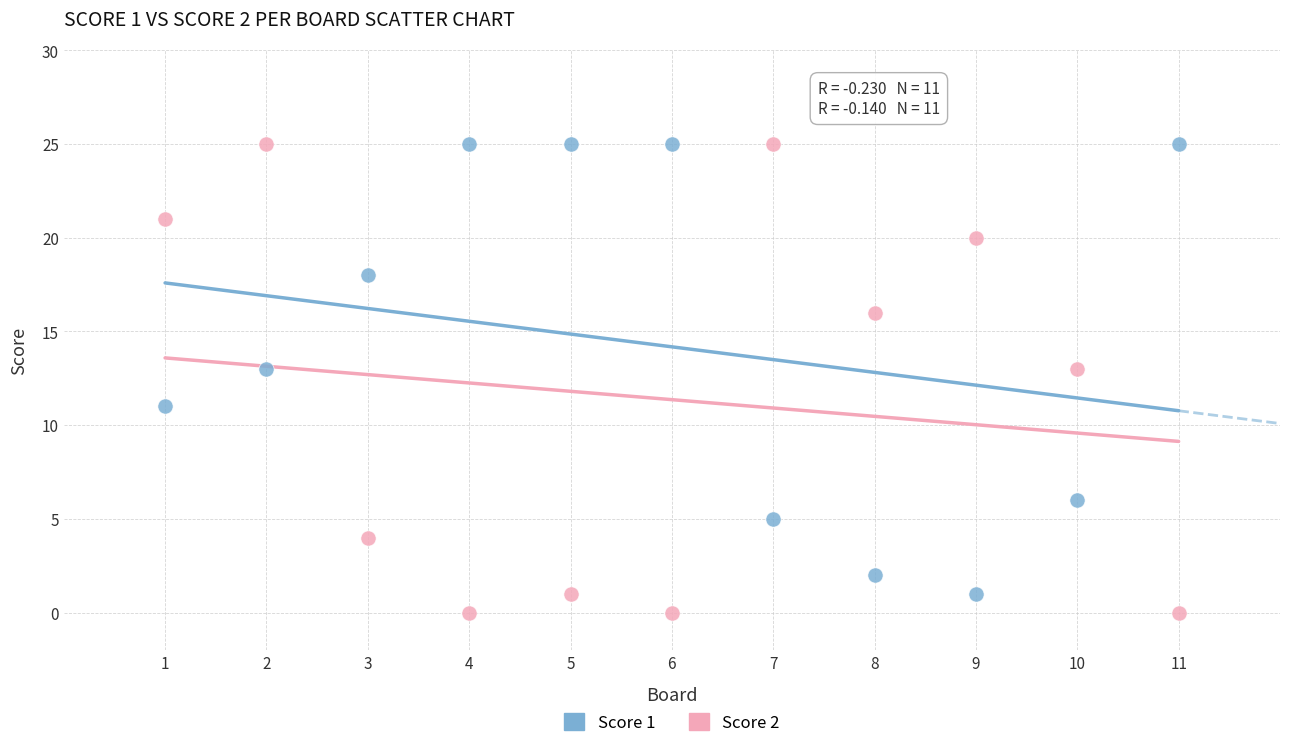

Across all data points, what is the range of Y values (max minus min)?

25